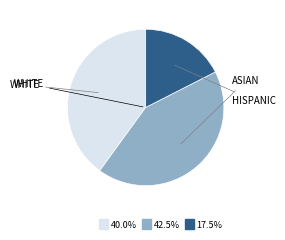

Count the number of slices in the pie.

3